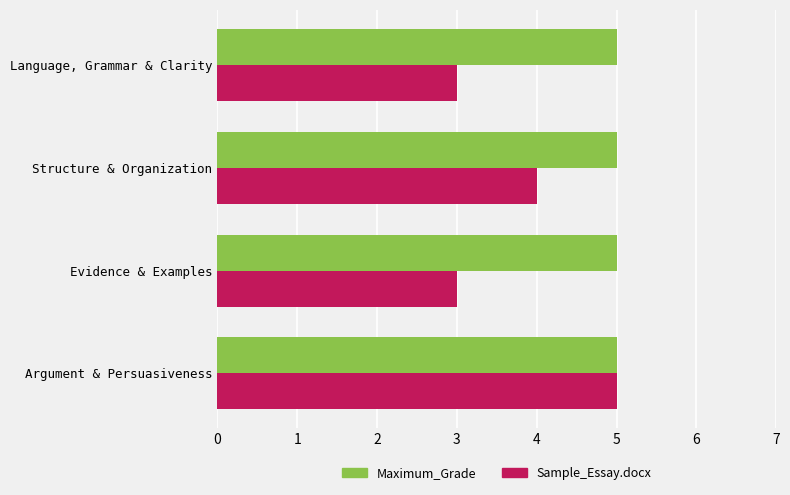

Rank the series at Structure & Organization from highest to lowest value.

Maximum_Grade, Sample_Essay.docx